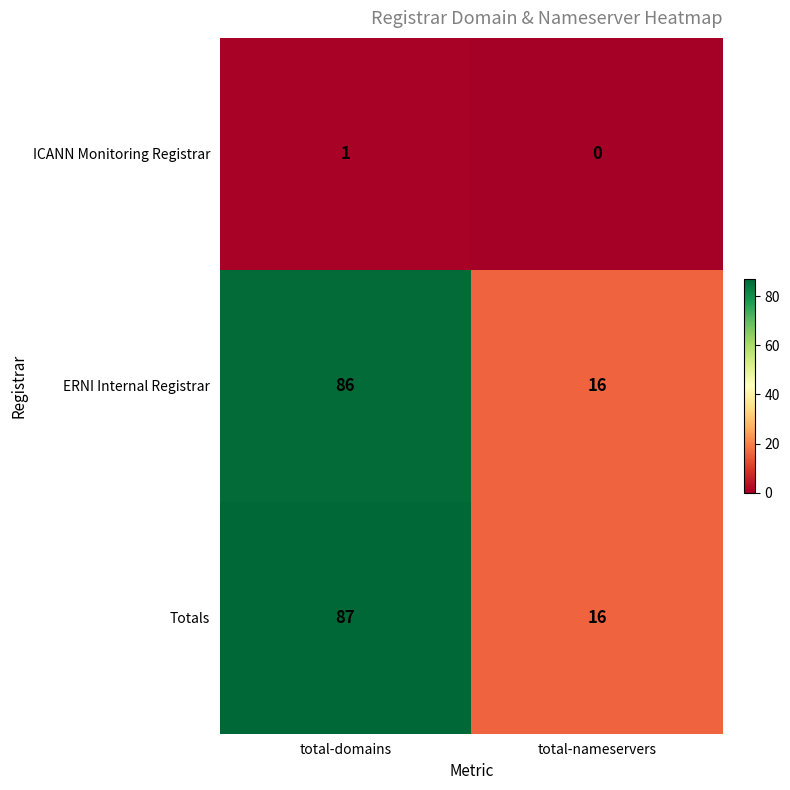

Between total-domains and total-nameservers, which series saw the biggest shift?

Totals